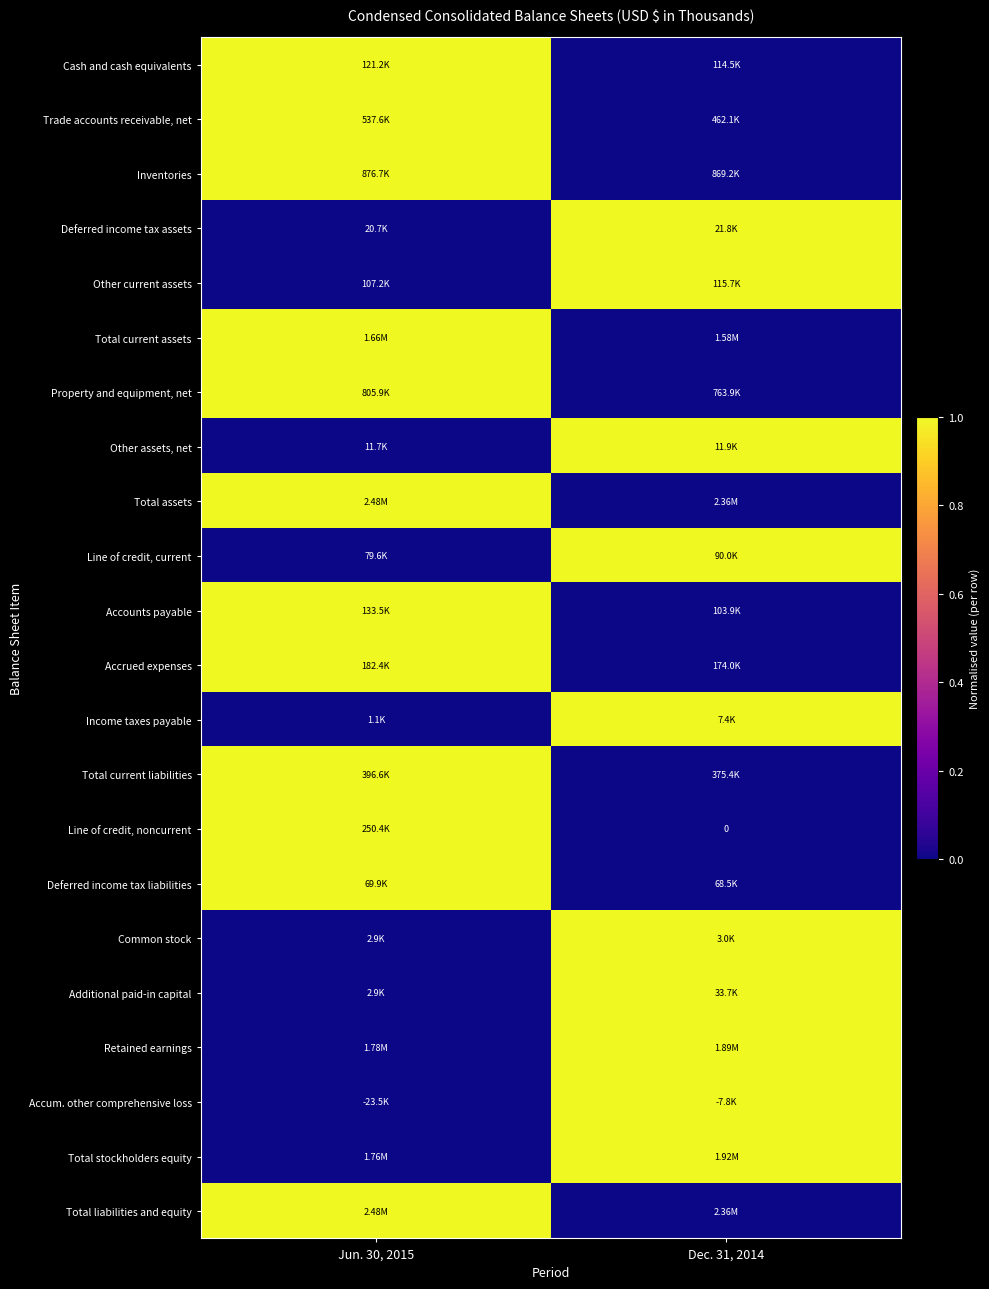

What is the difference between the Income taxes payable values at Dec. 31, 2014 and Jun. 30, 2015?

1